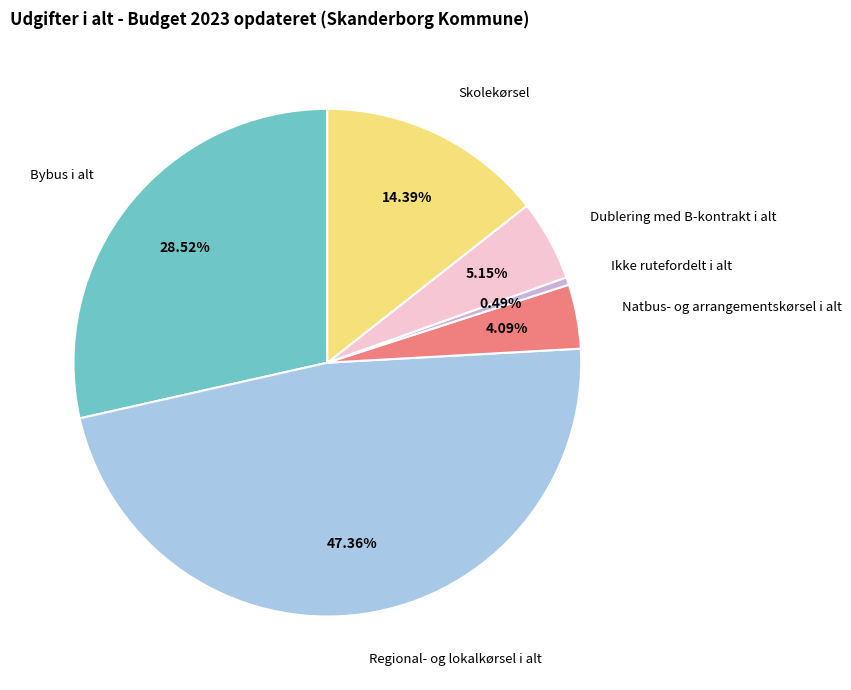

Which category has the biggest portion of the pie?

Regional- og lokalkørsel i alt